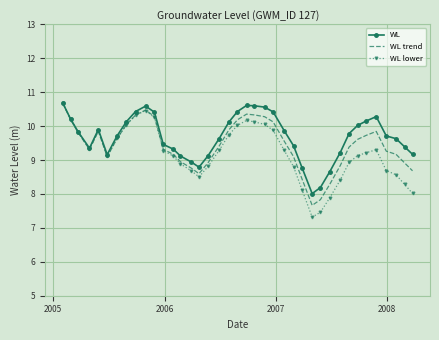

What is the minimum value shown in the chart?

7.3